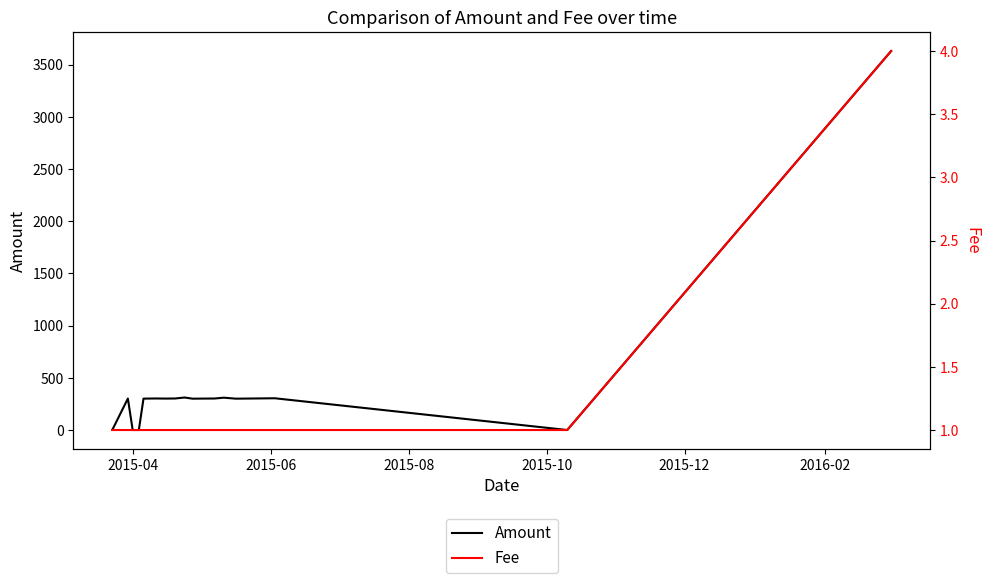

True or false: Fee and Amount cross at least once.

True